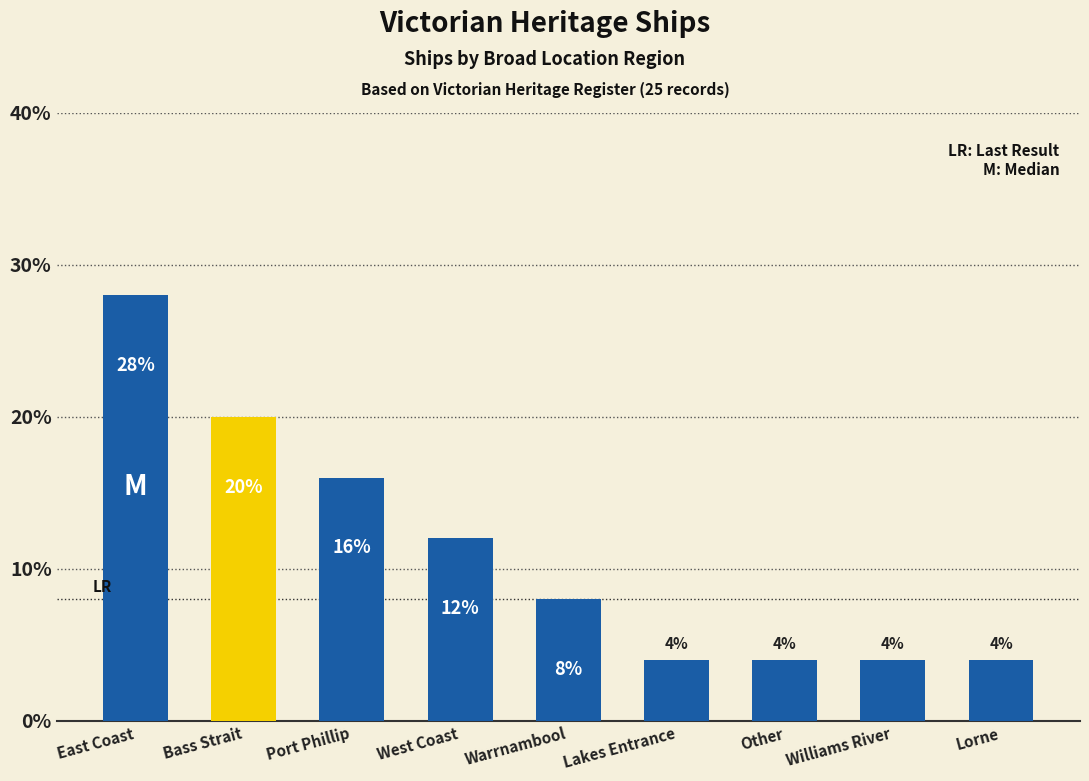

Are the bars horizontal?

No